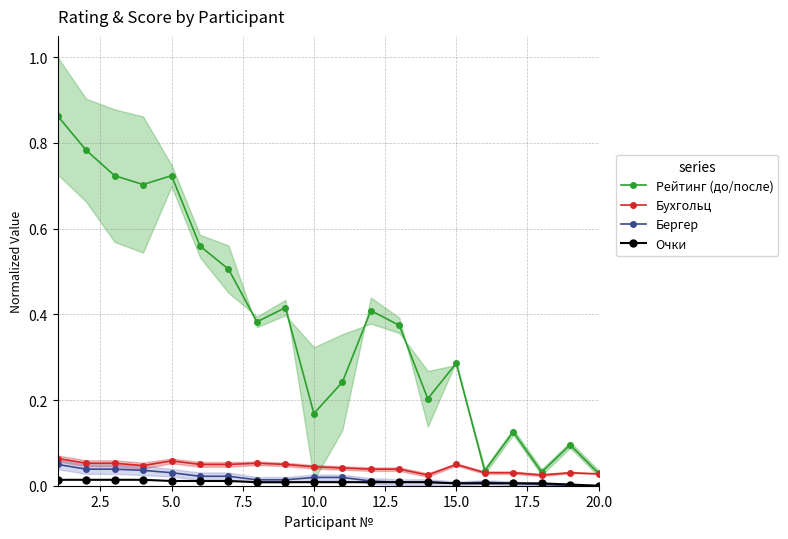

Reading left to right, list all the values displayed in this chart.

Рейтинг (до/после): 0.9	0.8	0.7	0.7	0.7	0.6	0.5	0.4	0.4	0.2	0.2	0.4	0.4	0.2	0.3	0.0	0.1	0.0	0.1	0.0
Бухгольц: 0.1	0.1	0.1	0.0	0.1	0.0	0.0	0.1	0.0	0.0	0.0	0.0	0.0	0.0	0.0	0.0	0.0	0.0	0.0	0.0
Бергер: 0.0	0.0	0.0	0.0	0.0	0.0	0.0	0.0	0.0	0.0	0.0	0.0	0.0	0.0	0.0	0.0	0.0	0.0	0.0	0.0
Очки: 0.0	0.0	0.0	0.0	0.0	0.0	0.0	0.0	0.0	0.0	0.0	0.0	0.0	0.0	0.0	0.0	0.0	0.0	0.0	0.0